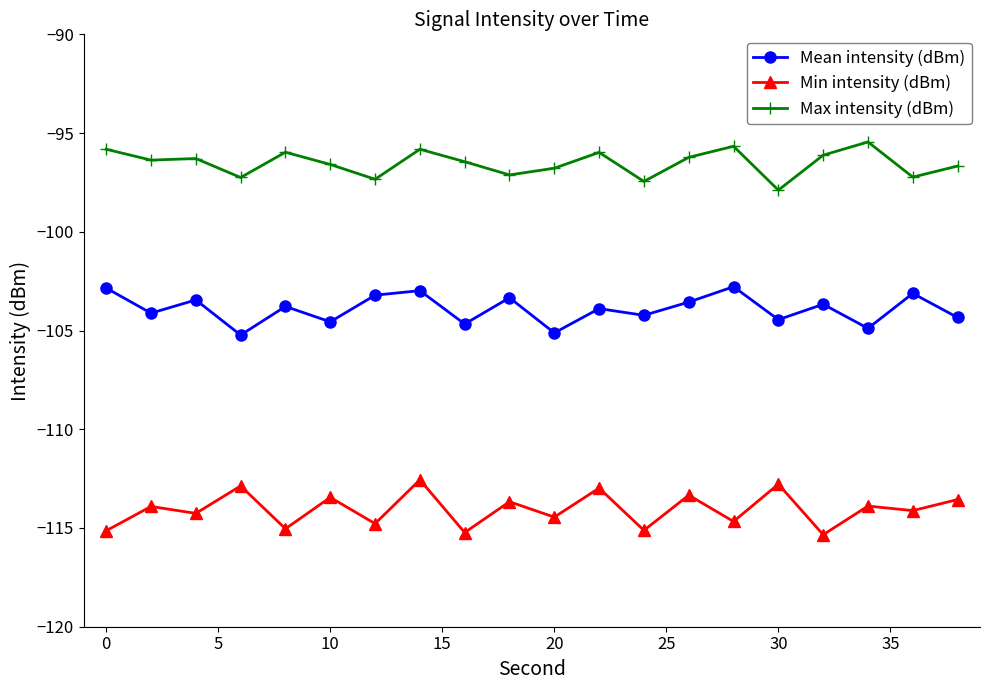

True or false: Min intensity (dBm) has more than 1 interior local peaks.

True